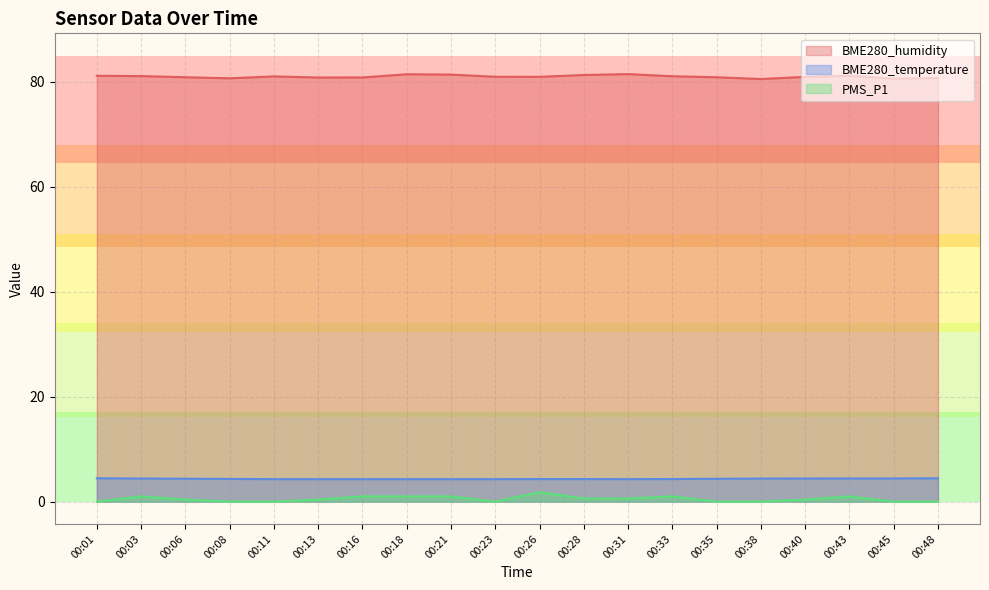

True or false: BME280_temperature and BME280_humidity intersect in this chart.

False